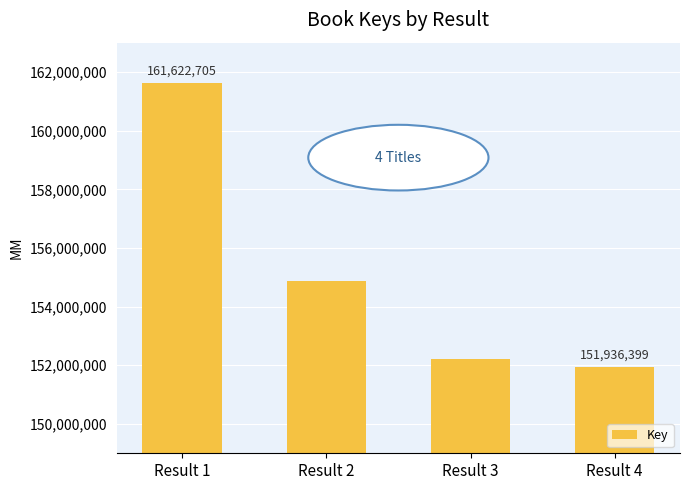

Reading right to left, list all the values displayed in this chart.

Result 4=151936399	Result 3=152216770	Result 2=154890750	Result 1=161622705